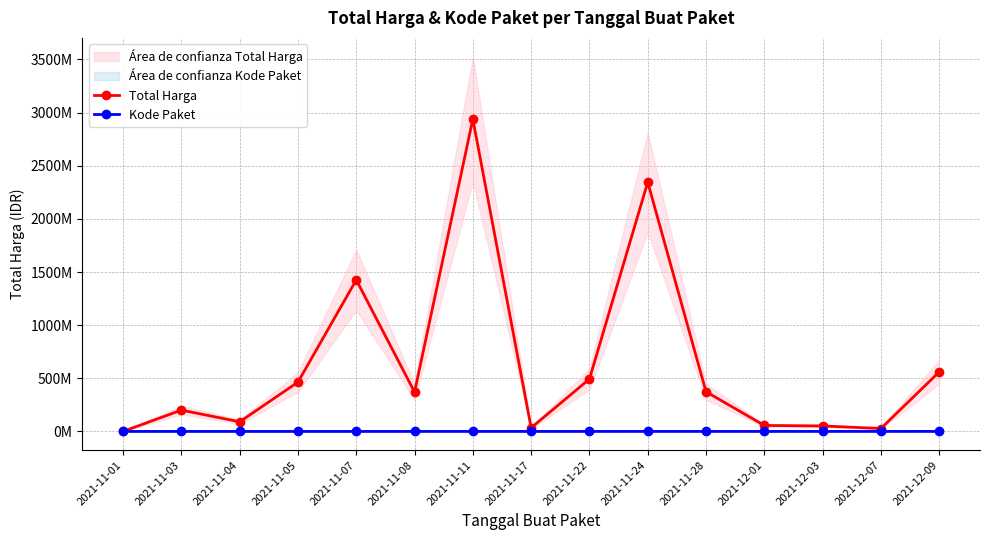

Count the number of data series in this chart.

2